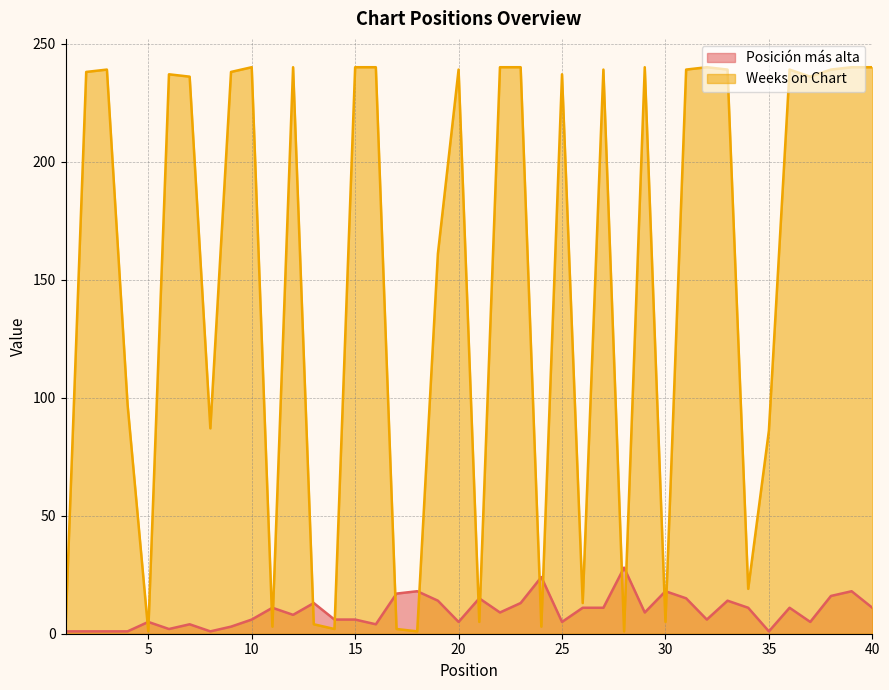

At which label does Weeks on Chart first exceed 237?

2